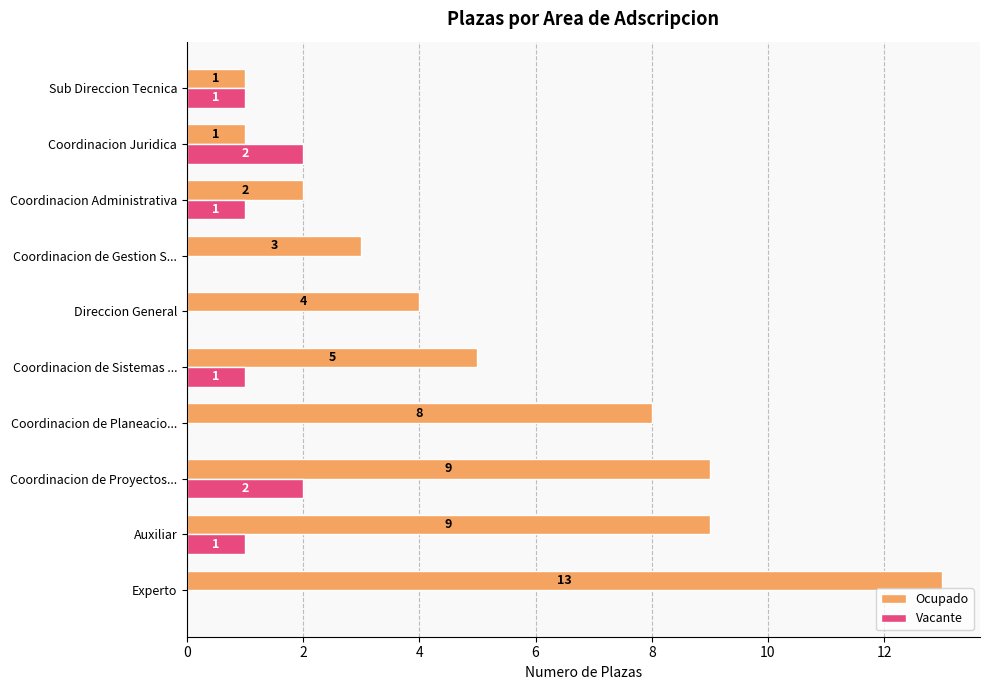

True or false: Vacante has a value of 1 at Auxiliar.

True